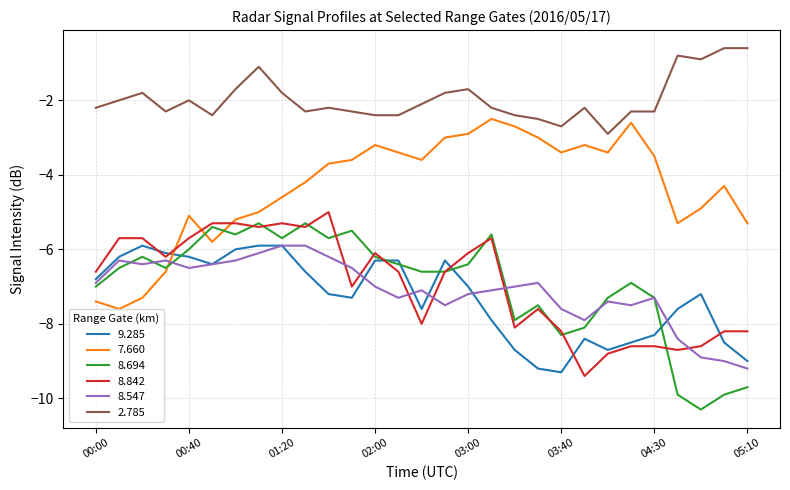

True or false: 8.842 and 2.785 intersect in this chart.

False